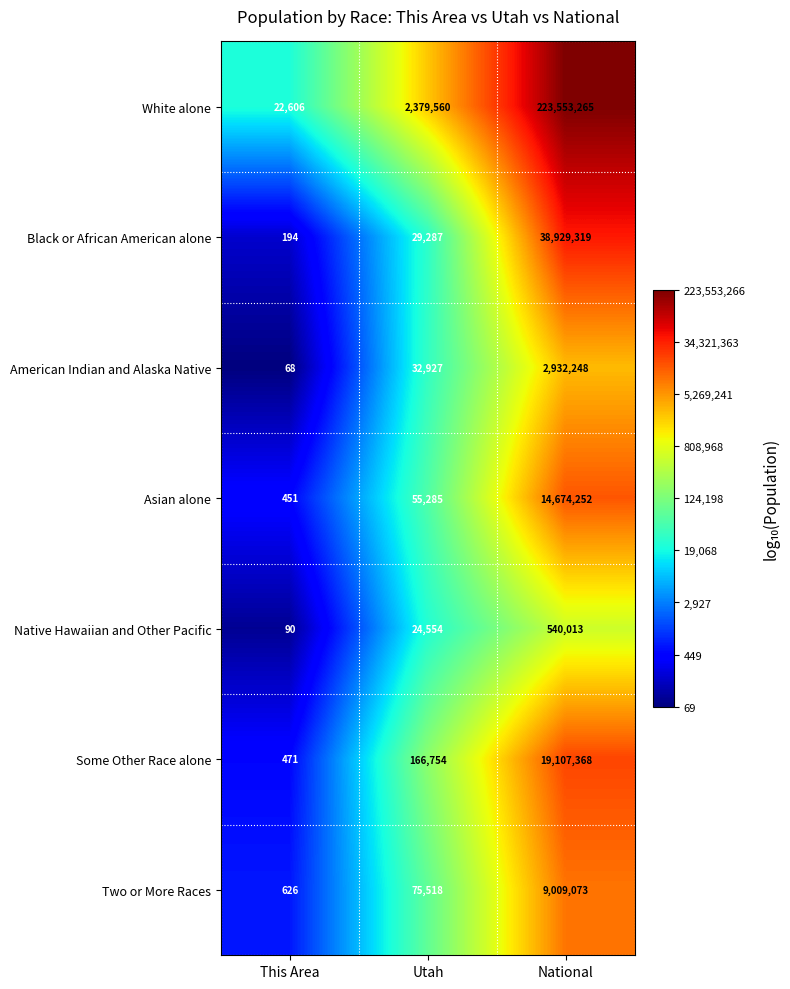

What is the difference between the maximum and minimum values in the White alone series?

223530659